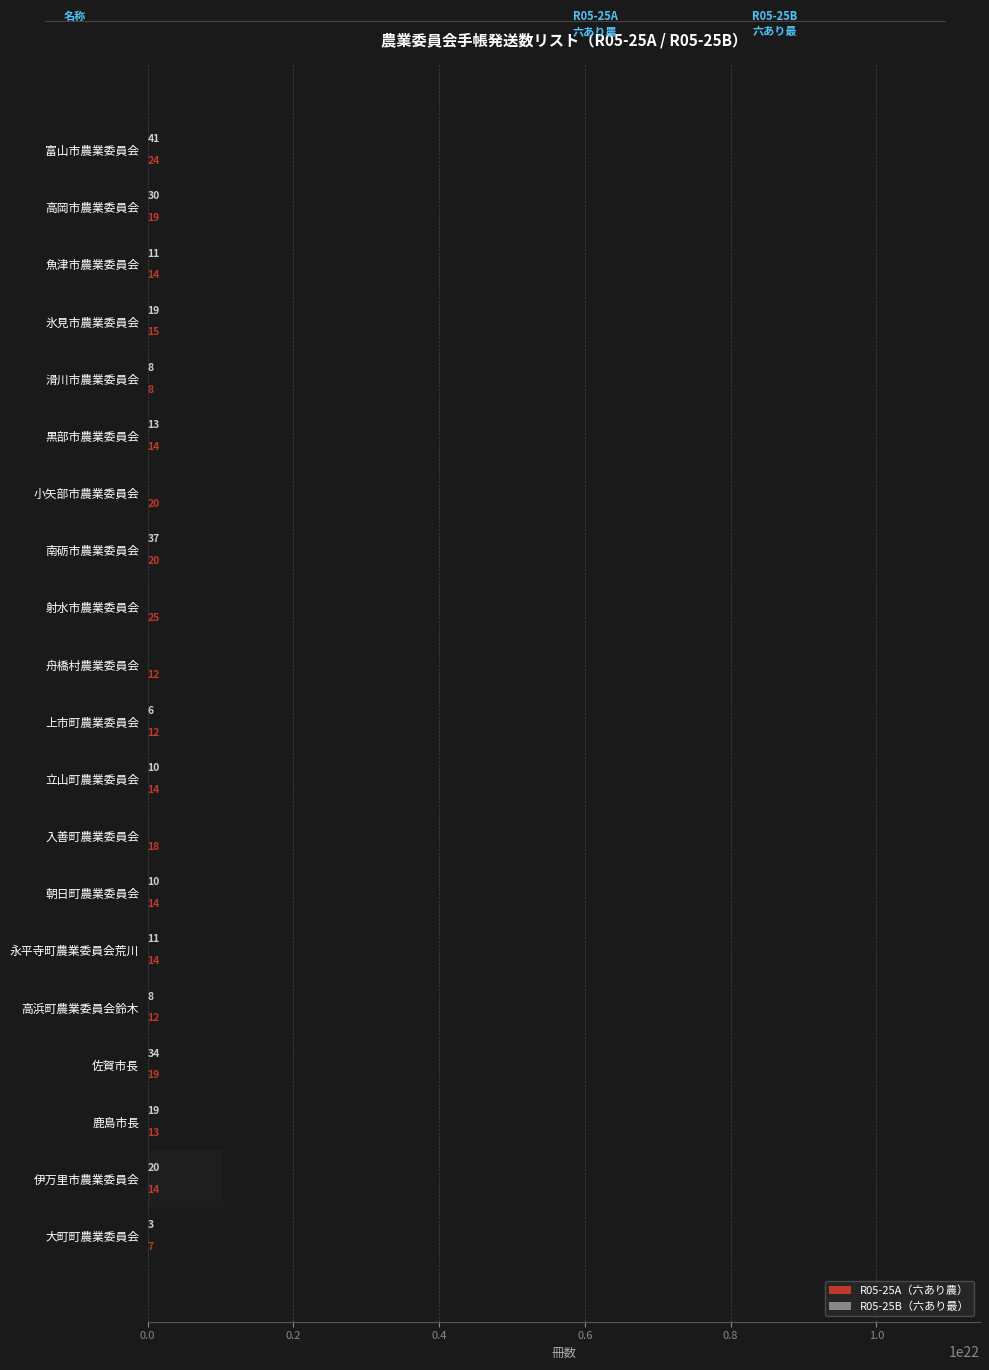

Rank the series at 魚津市農業委員会 from lowest to highest value.

R05-25B（六あり最）, R05-25A（六あり農）